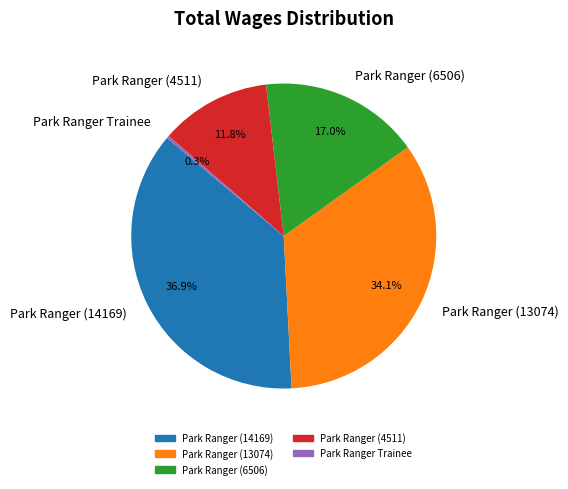

Count the number of slices in the pie.

5